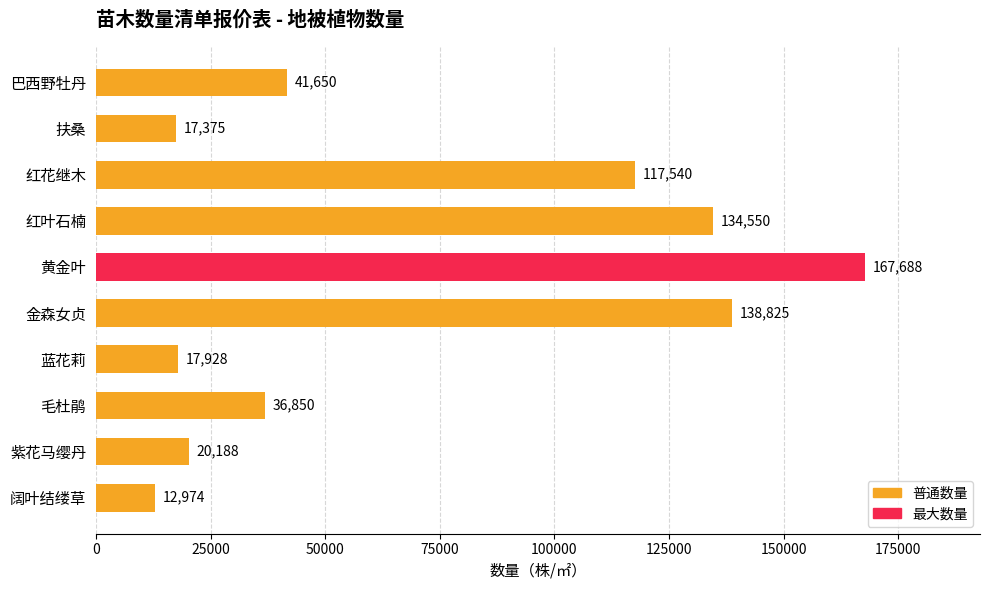

What position from the top is 紫花马缨丹?

9